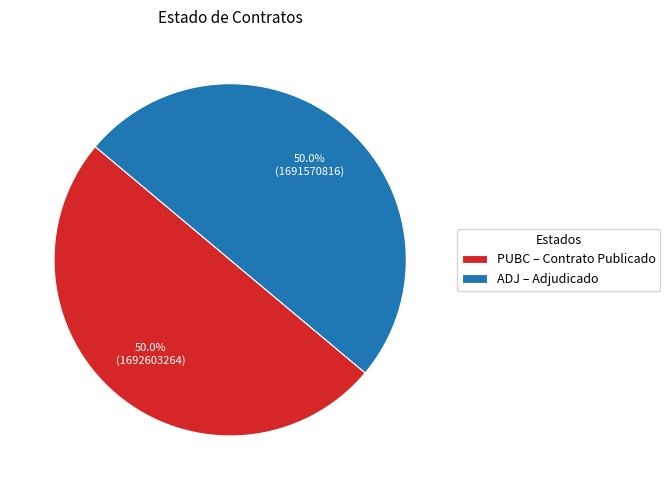

True or false: PUBC accounts for 42% of the total.

False